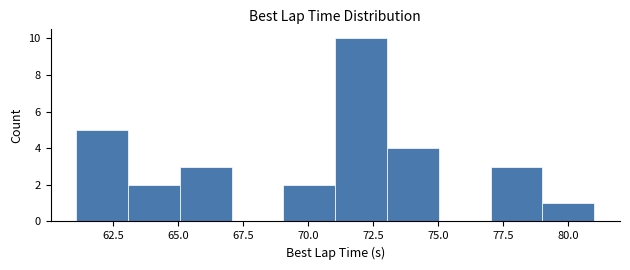

Read against the x-axis, roughly where is the centre of the tallest bar?

72.0